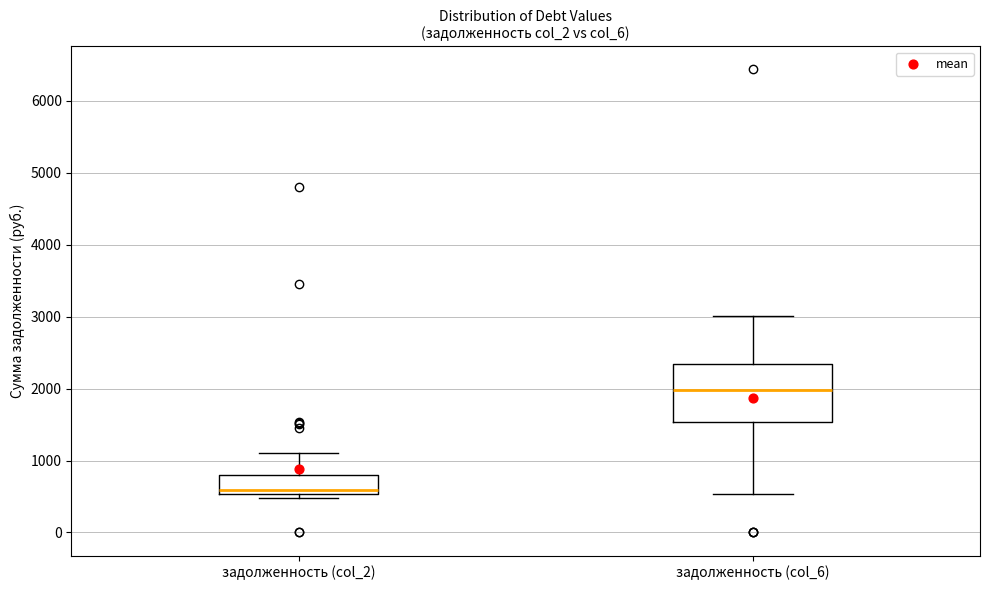

Which box is the tallest, from its lower edge to its upper edge?

задолженность (col_6)